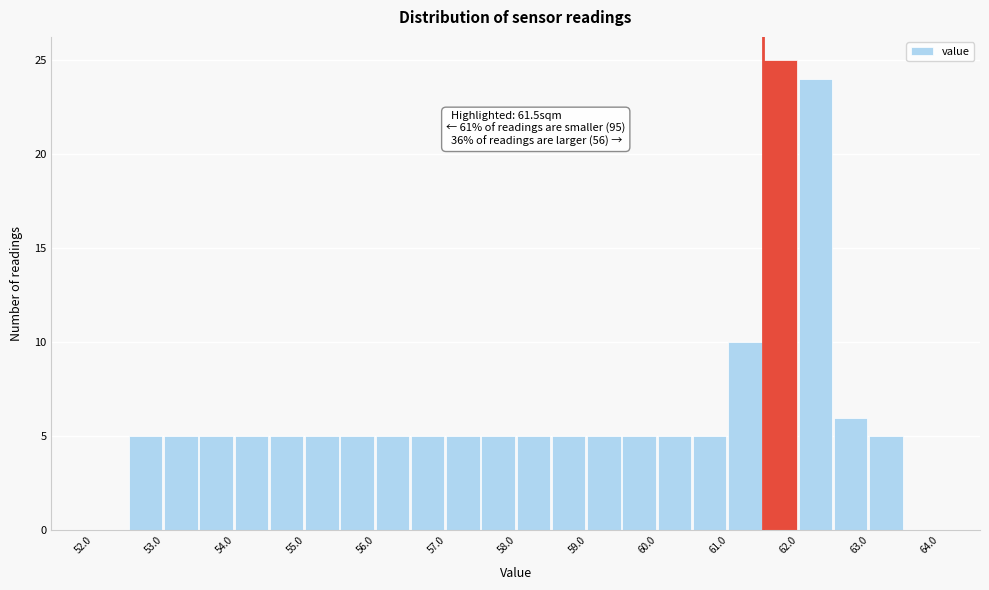

Which range on the x-axis has the tallest bar?

61.5 to 62.0